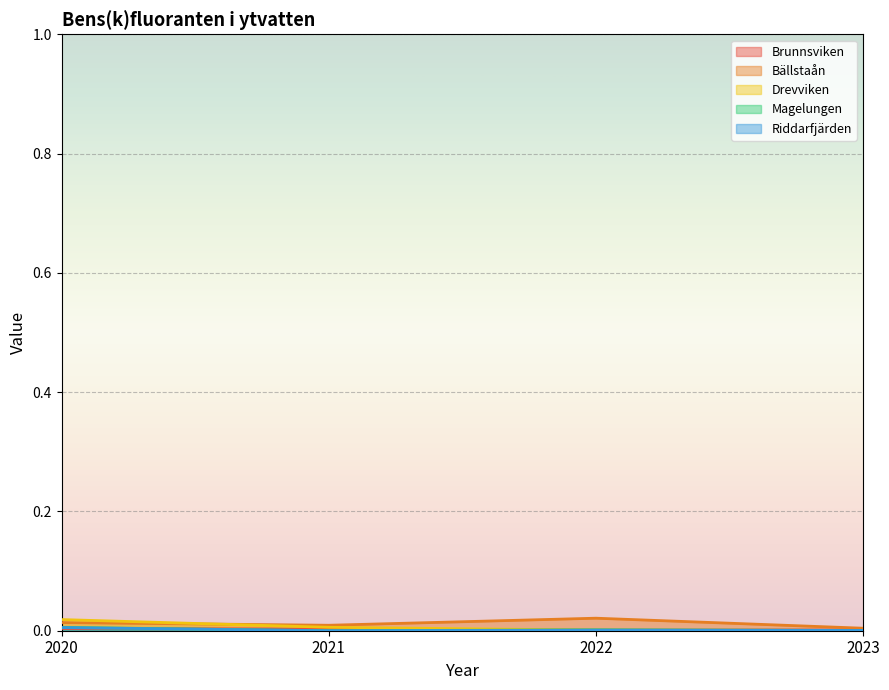

How many lines are shown in the chart?

5